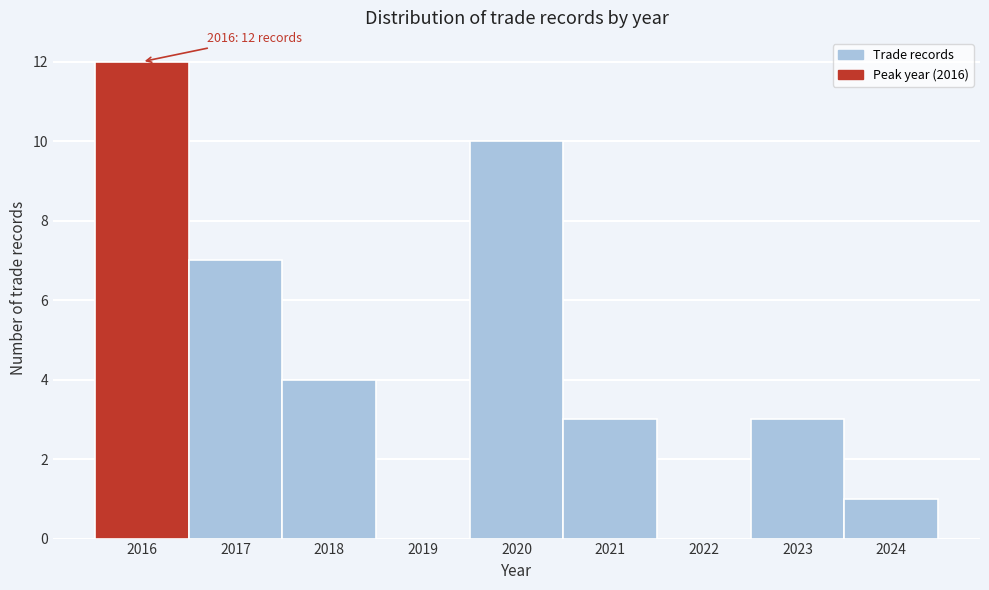

Reading left to right, extract all data points from this chart.

2016=12	2017=7	2018=4	2019=0	2020=10	2021=3	2022=0	2023=3	2024=1